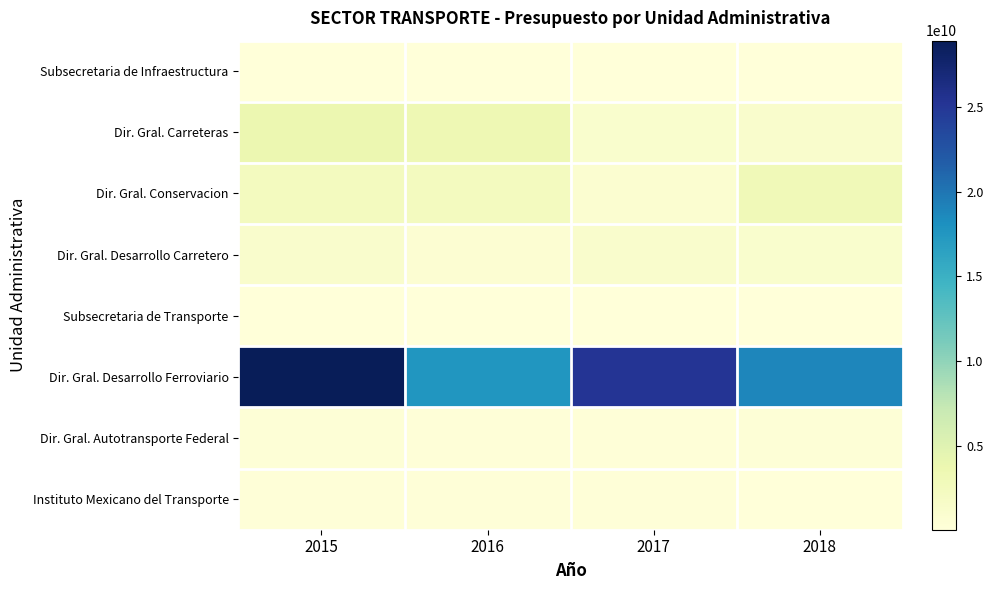

Reading left to right, transcribe all the data shown in this chart.

Subsecretaria de Infraestructura: 2015=53206677.9	2016=43298894.3	2017=49004905.0	2018=41483141.9
Dir. Gral. Carreteras: 2015=3745295133.1	2016=3348063246.1	2017=1122691349.0	2018=1182559199.5
Dir. Gral. Conservacion: 2015=2346721833.8	2016=2335174514.6	2017=831871760.0	2018=3044221920.6
Dir. Gral. Desarrollo Carretero: 2015=1220589338.7	2016=641864419.3	2017=1207915939.0	2018=1153699713.6
Subsecretaria de Transporte: 2015=46313536.9	2016=38194567.4	2017=47790519.0	2018=39956402.8
Dir. Gral. Desarrollo Ferroviario: 2015=28922122314.2	2016=17562087778.3	2017=25235222843.0	2018=18800101991.0
Dir. Gral. Autotransporte Federal: 2015=264615977.6	2016=203813824.0	2017=212400047.0	2018=276824088.3
Instituto Mexicano del Transporte: 2015=218981673.4	2016=189152133.3	2017=202391192.0	2018=140843015.3